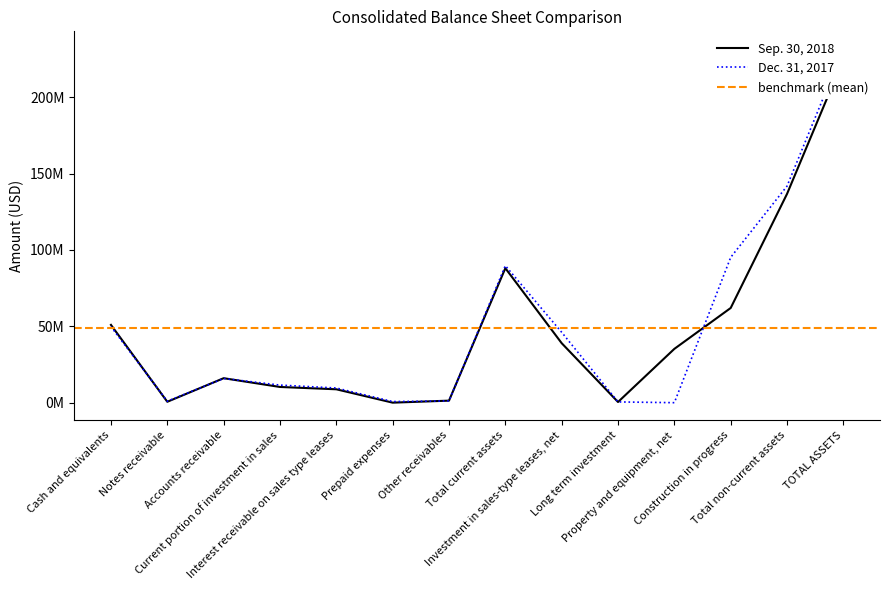

List the series in order of their overall mean, highest first.

Dec. 31, 2017, Sep. 30, 2018